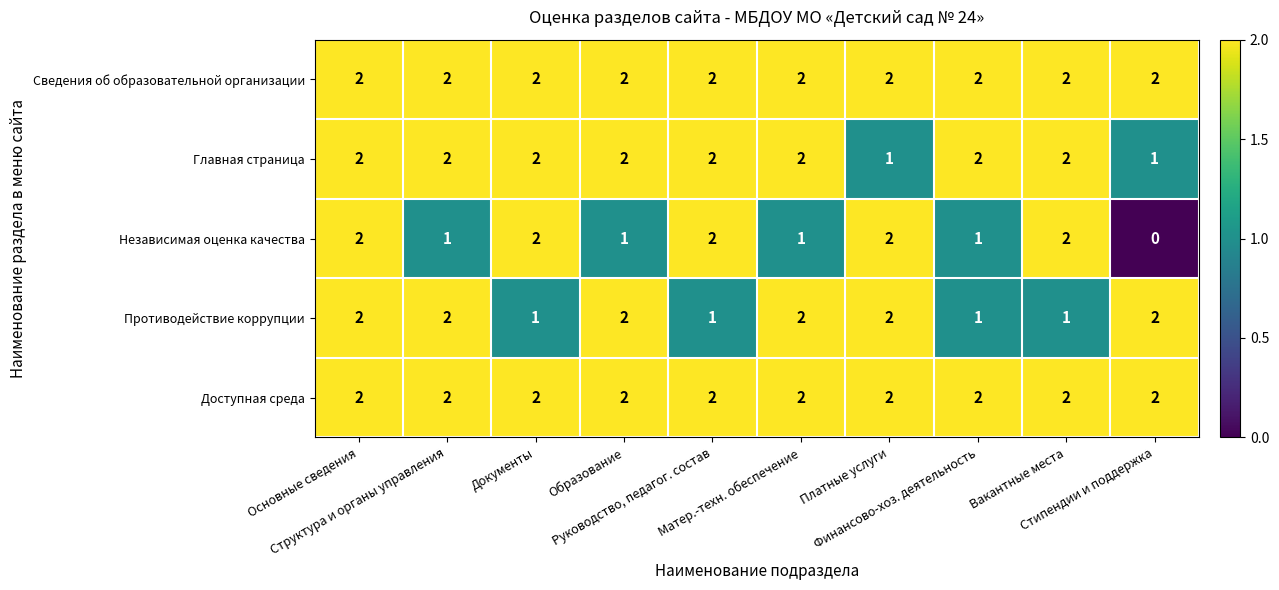

Between Основные сведения and Документы, which series saw the biggest shift?

Противодействие коррупции